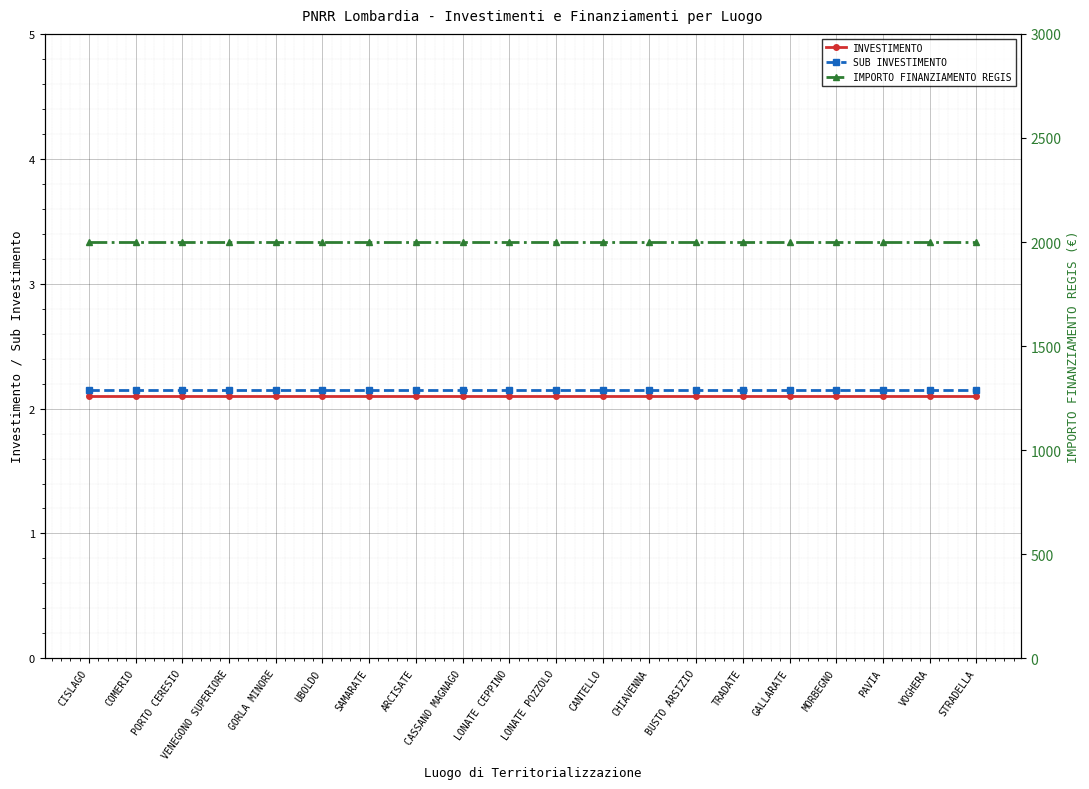

What is the value of the INVESTIMENTO point at the 7th from the left?

2.1